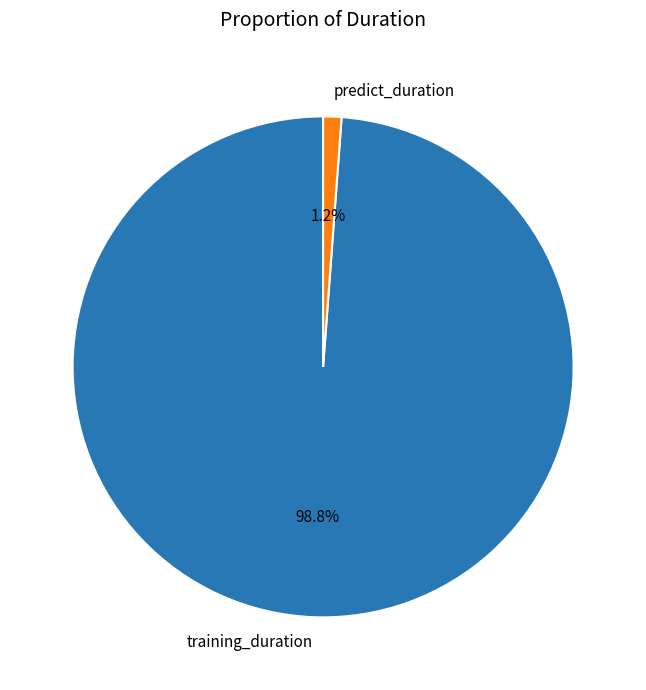

What percentage do predict_duration and training_duration together represent?

100.0%